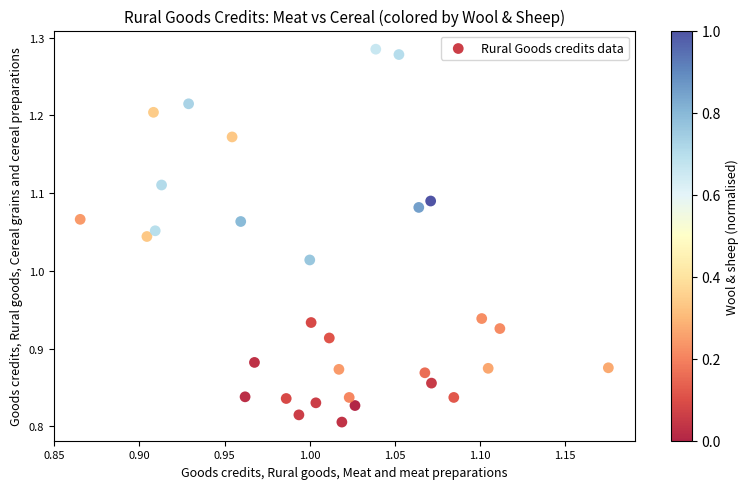

What is the range of X values (max minus min)?

0.3